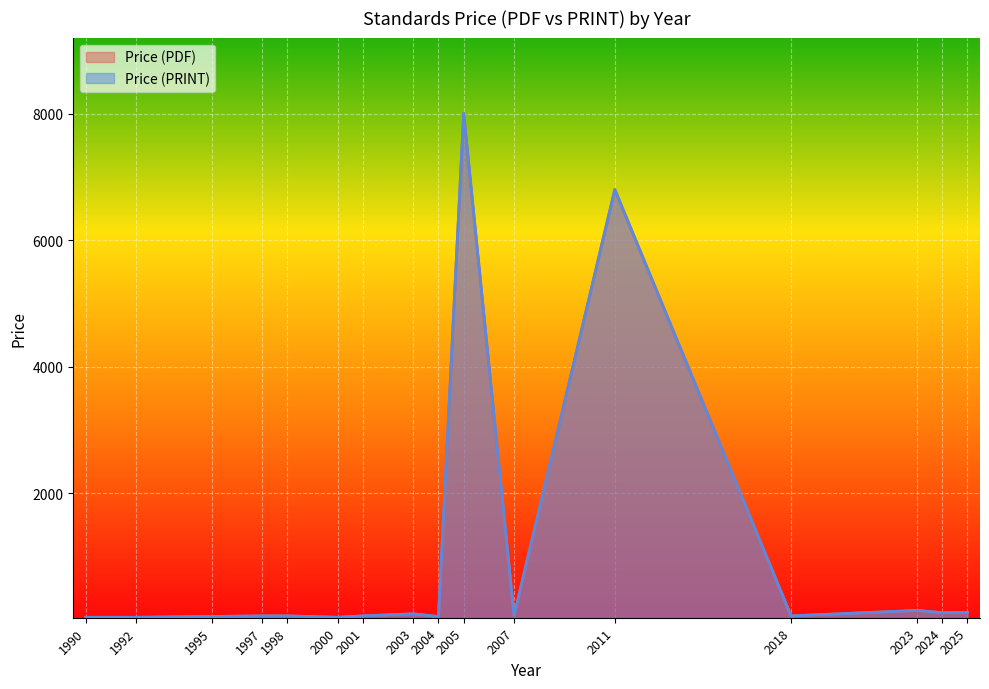

Does the chart display data point markers on the line(s)?

No